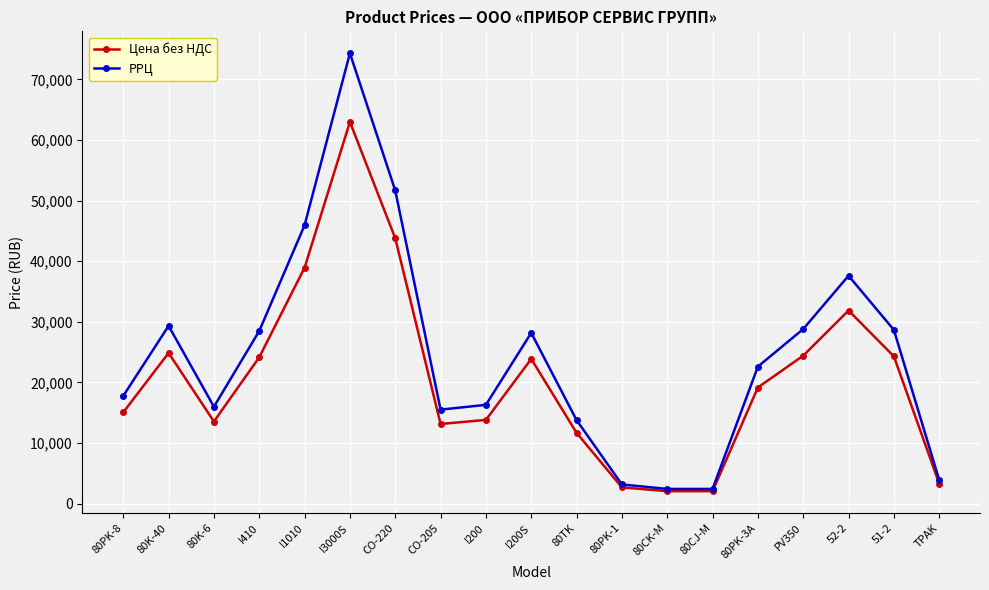

What is the sum of the РРЦ values at I410 and 80PK-1?

31634